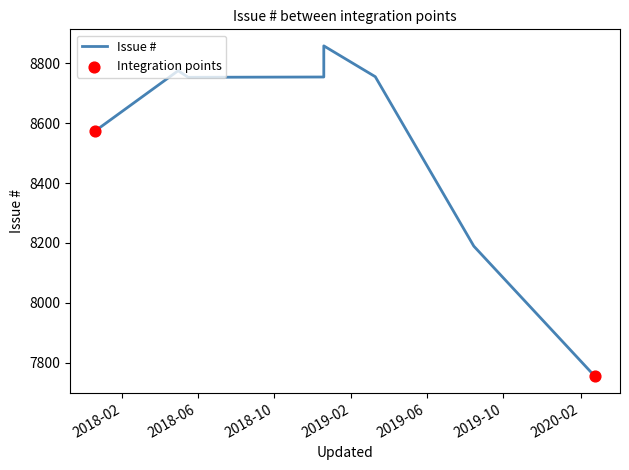

Which has a higher value, 2018-05-17 or 2017-12-20?

2018-05-17